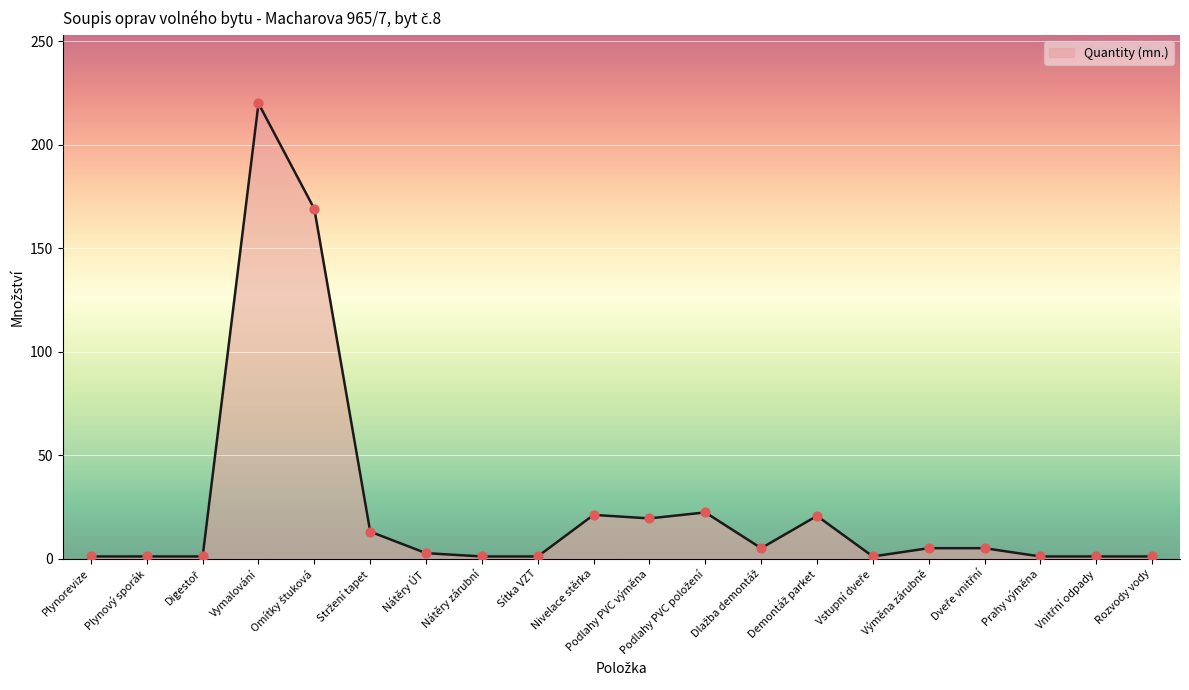

What is the change in value from Podlahy PVC výměna to Prahy výměna?

-18.4